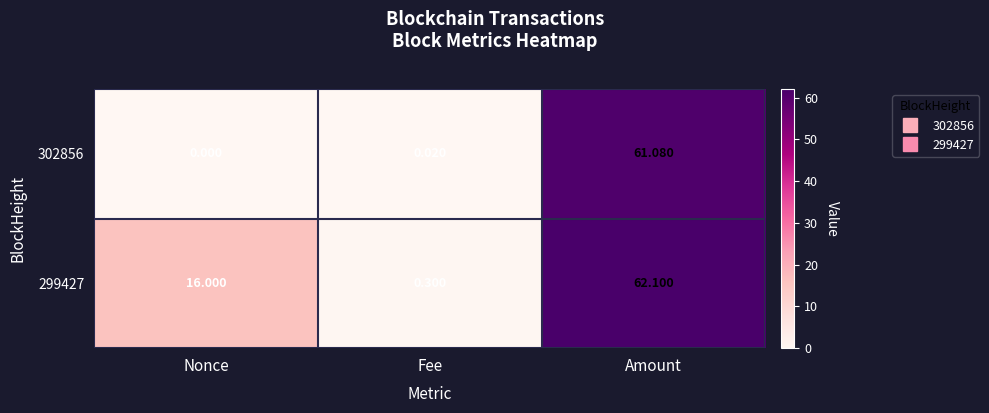

At which label is 302856 closest to 30?

Fee